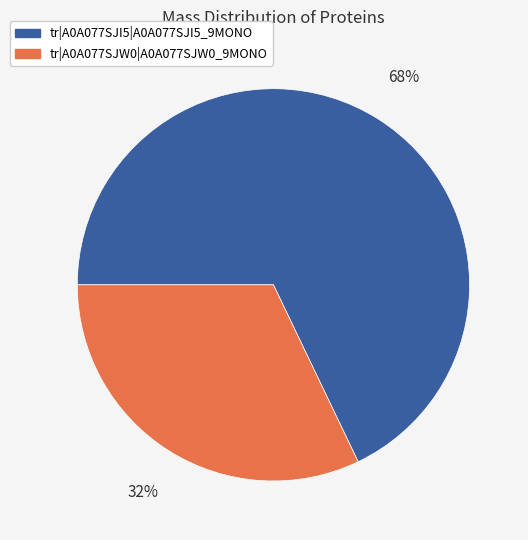

The tr|A0A077SJI5|A0A077SJI5_9MONO slice represents 82% of the pie. True or false?

False